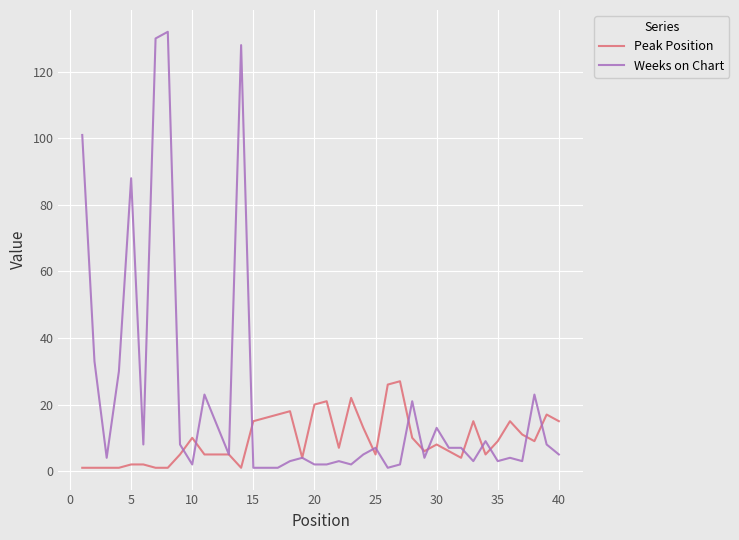

Which series has the largest range (max minus min)?

Weeks on Chart